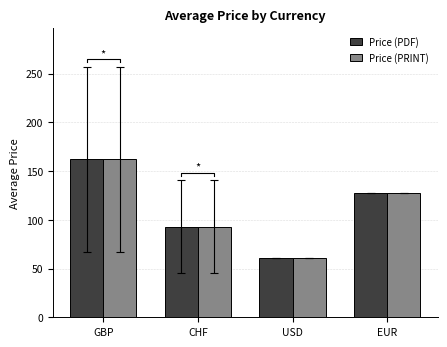

The value of Price (PRINT) at USD is 24.6. True or false?

False